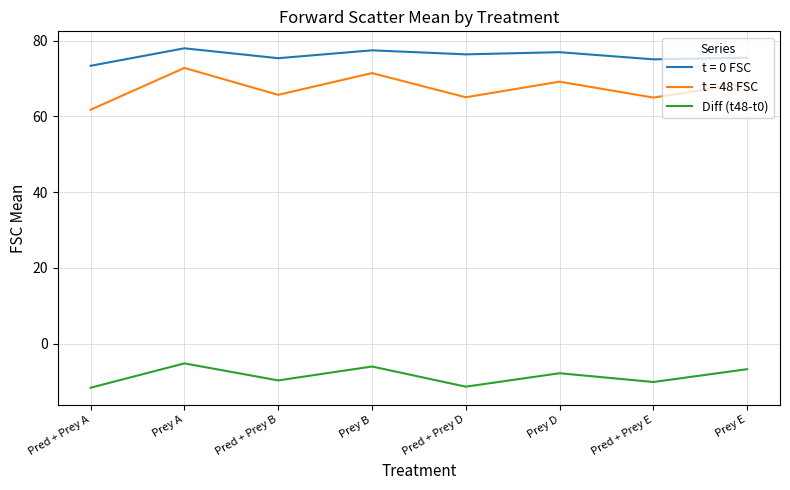

What is the maximum value shown in the chart?

78.0